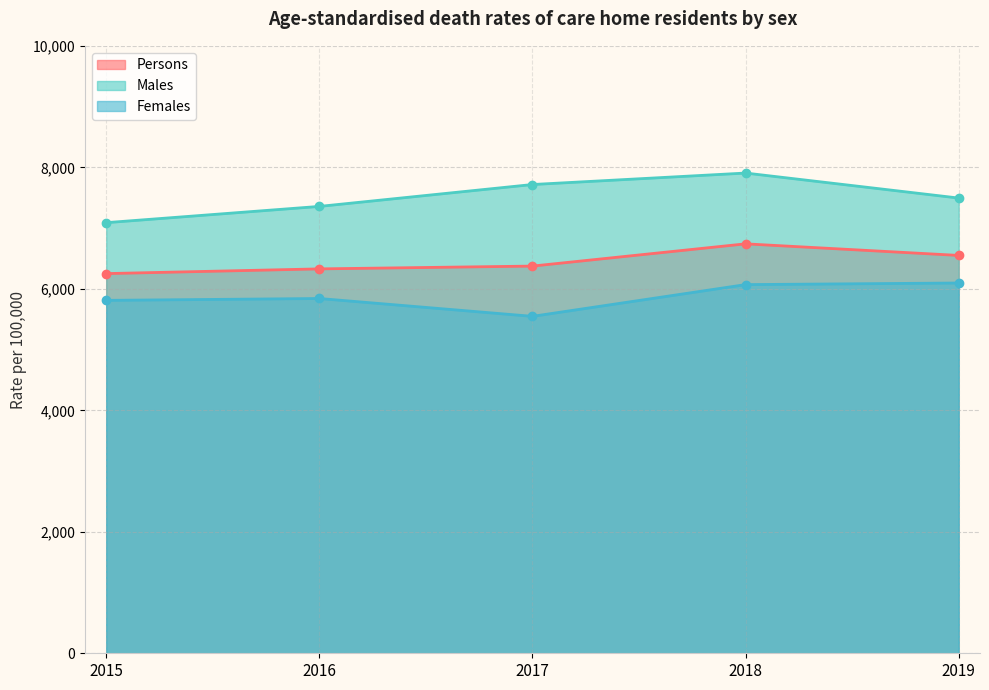

At which label does Males first exceed 7494?

2017